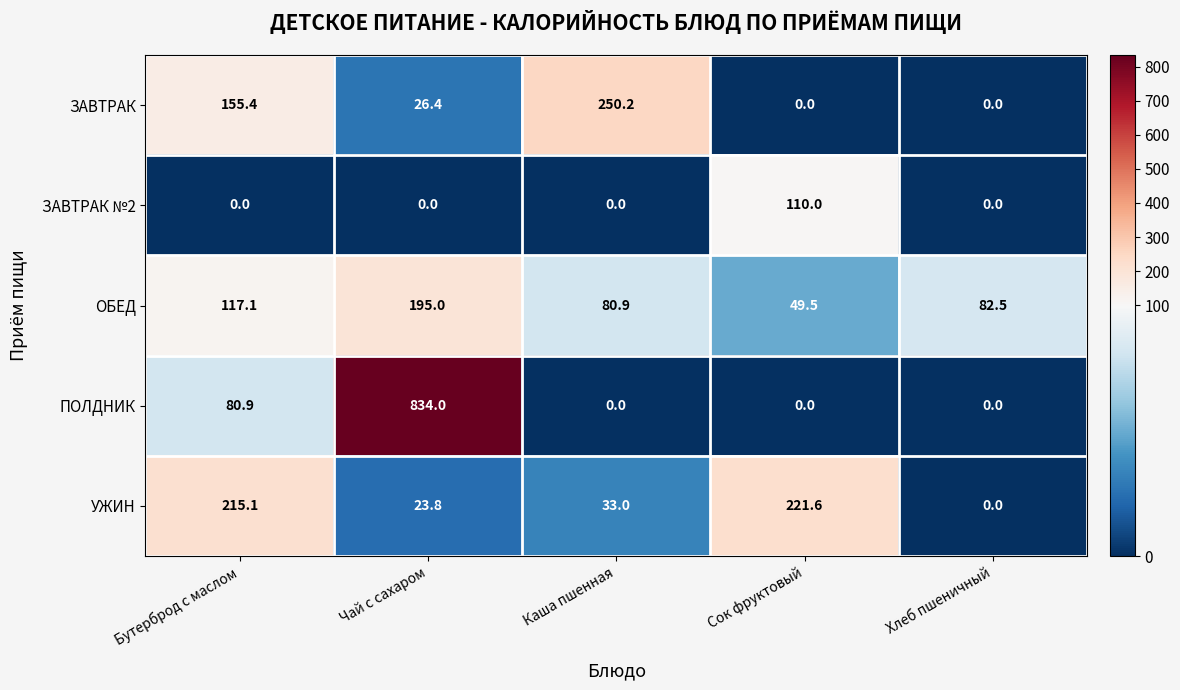

What value does the ОБЕД series have at Хлеб пшеничный?

82.5